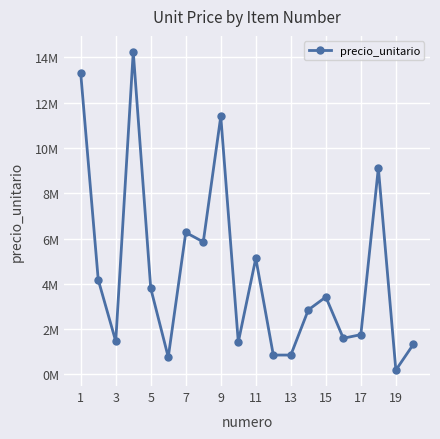

Reading left to right, extract all data points from this chart.

13300000	4180000	1463000	14250000	3800000	760000	6270000	5852000	11400000	1425000	5130000	855000	855000	2850000	3420000	1596000	1757500	9120000	190000	1330000